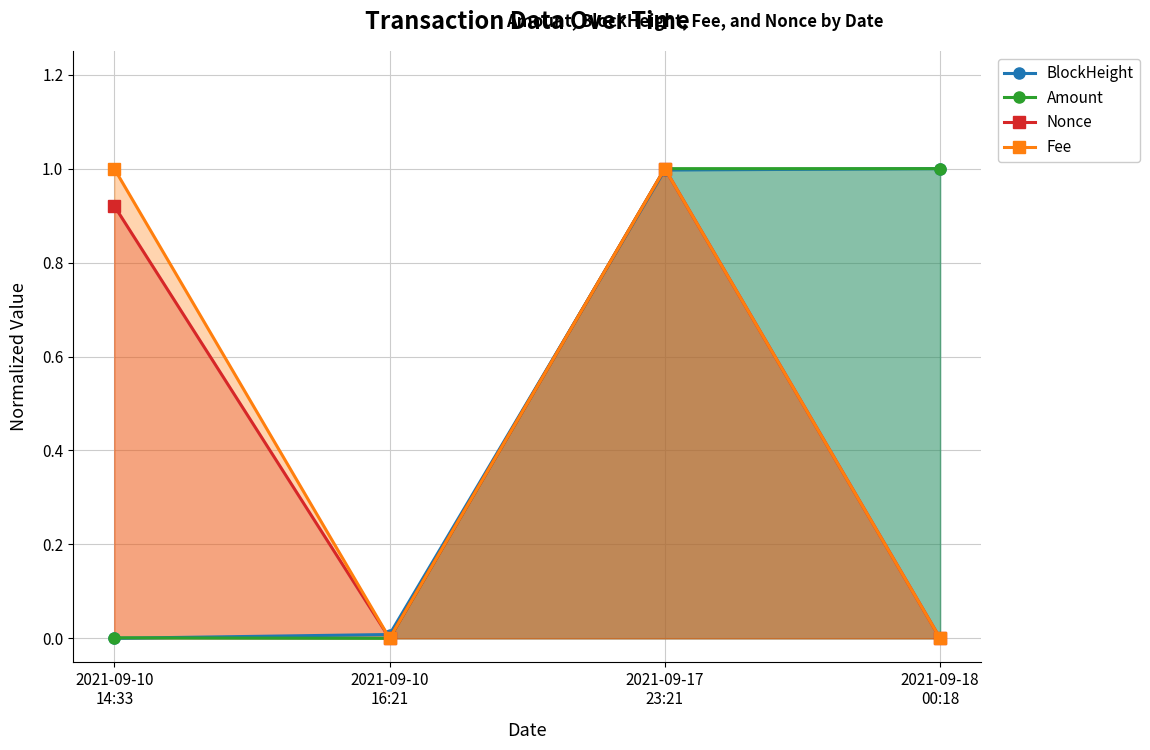

What is the maximum value for Amount?

1.0